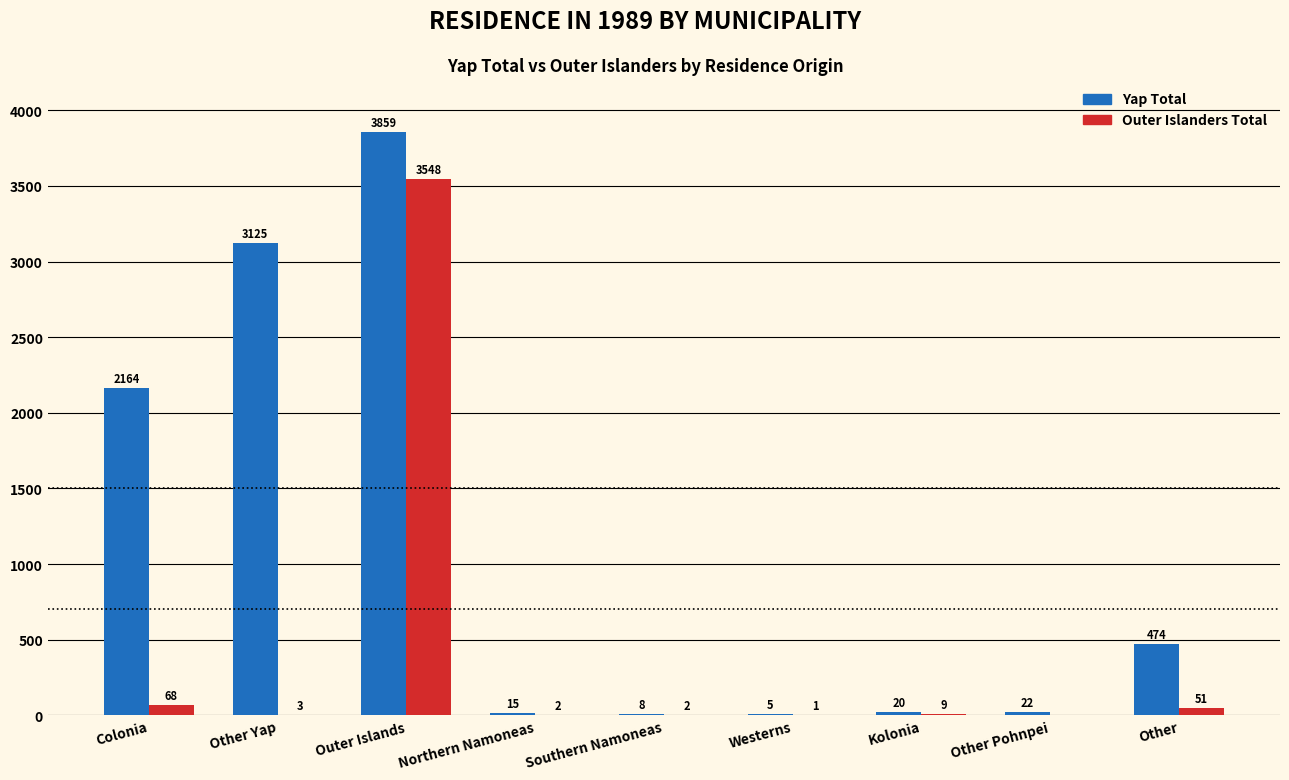

Are the bars horizontal?

No